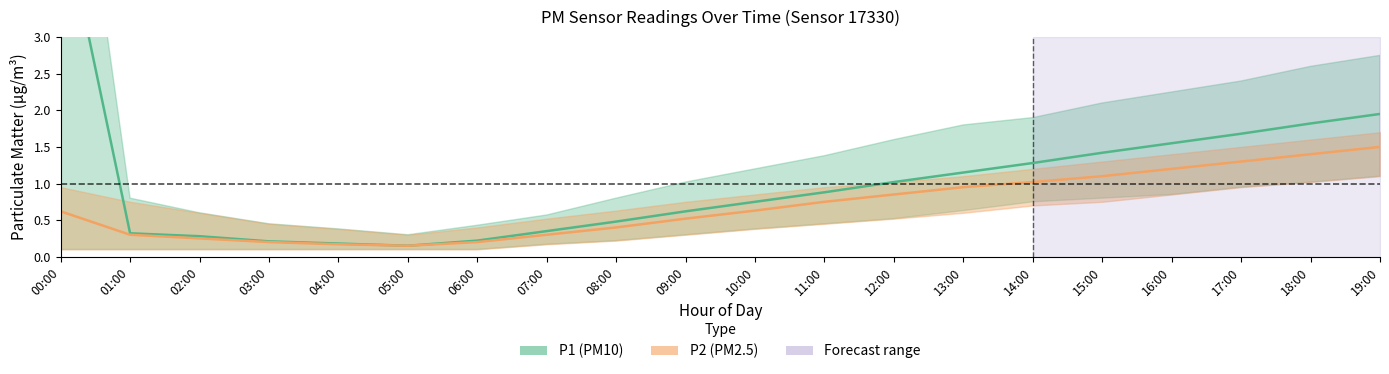

How many categories are shown in the chart?

20